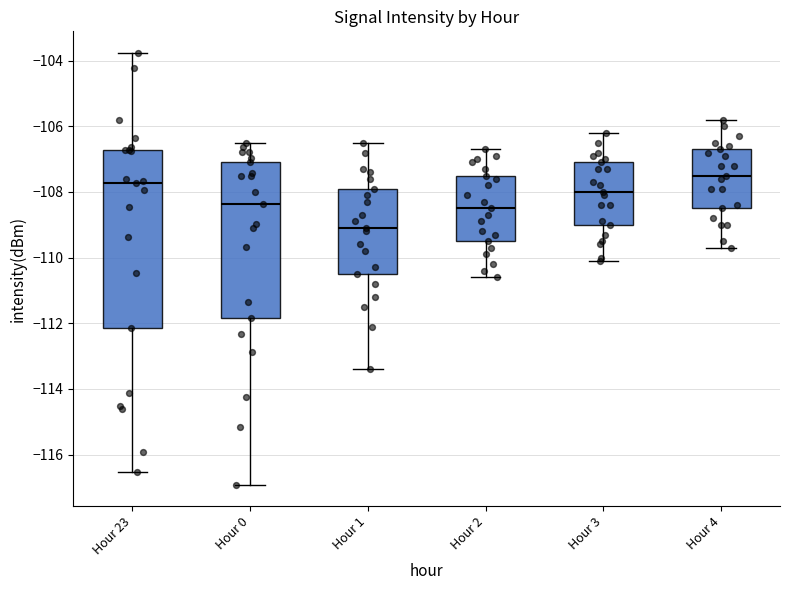

Which box is the tallest, from its lower edge to its upper edge?

Hour 23